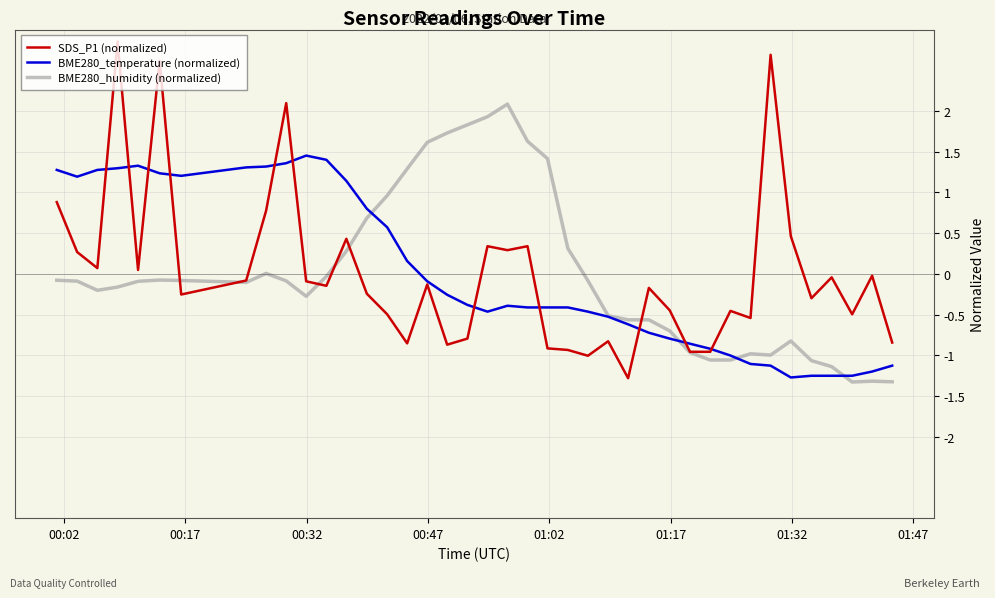

What is the lowest value of the BME280_humidity (normalized) series?

-1.3